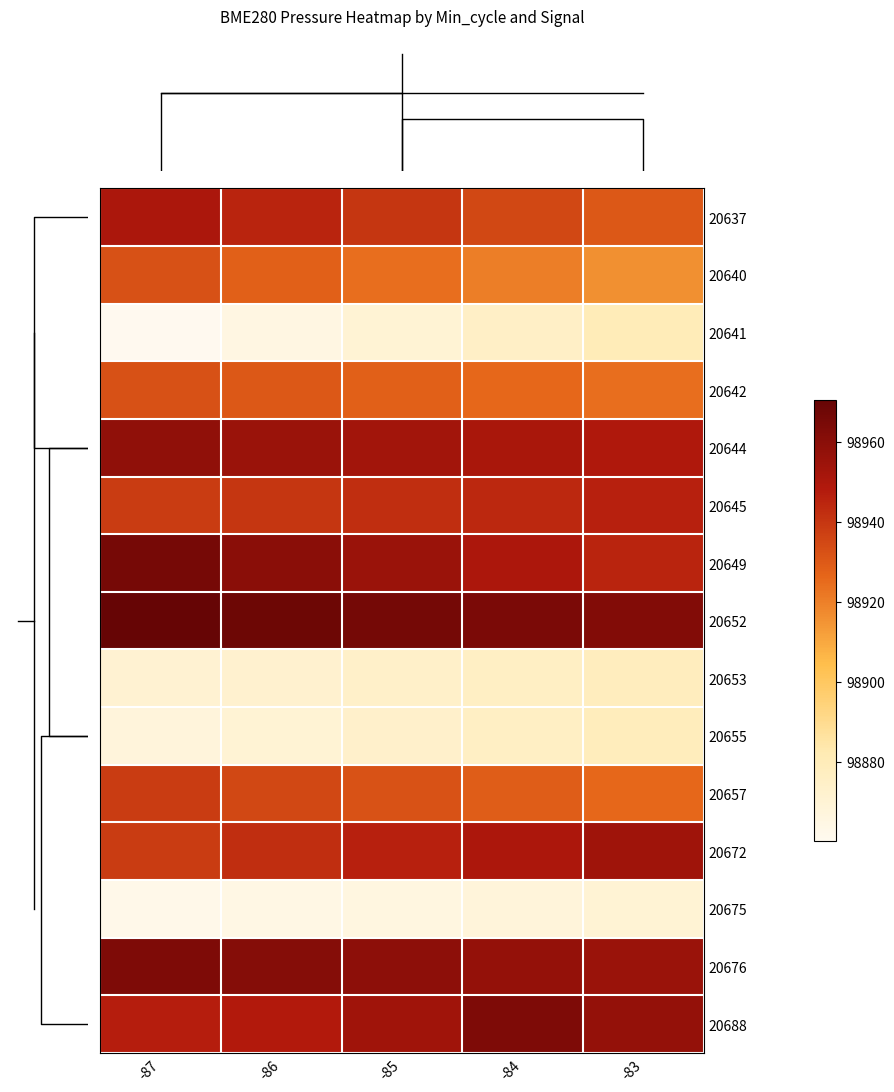

What is the total value across all series at -84?

1483884.3